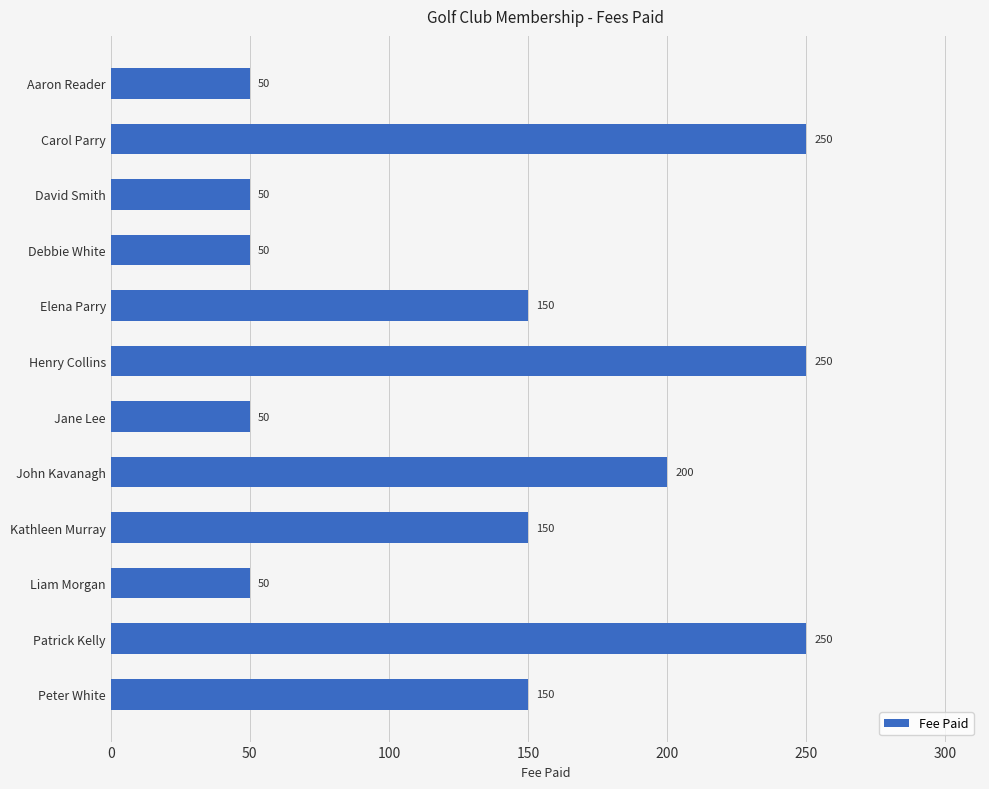

What is the greatest value displayed?

250